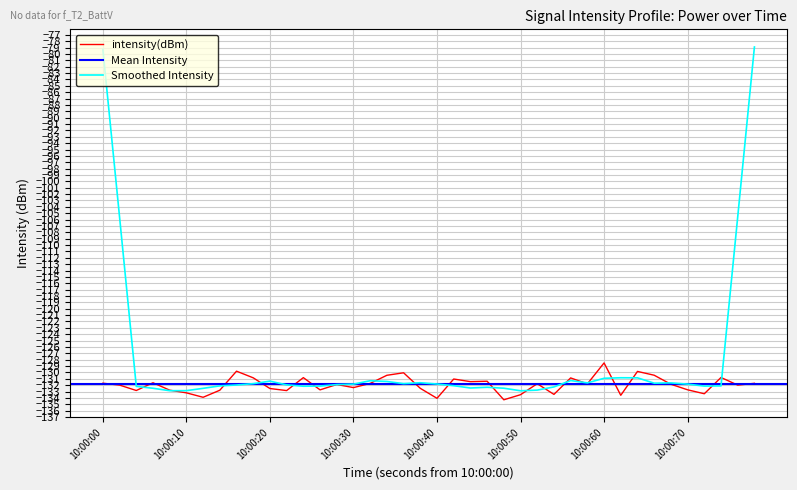

True or false: the data has more than 0 interior local peaks.

True